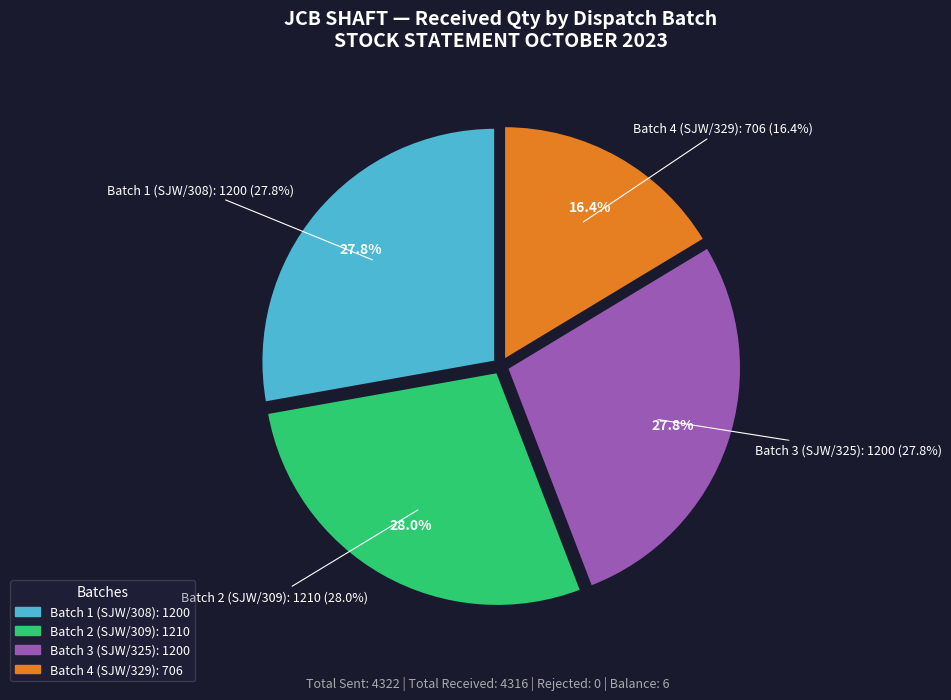

Is it true that DC#725 is 18% of the pie?

False